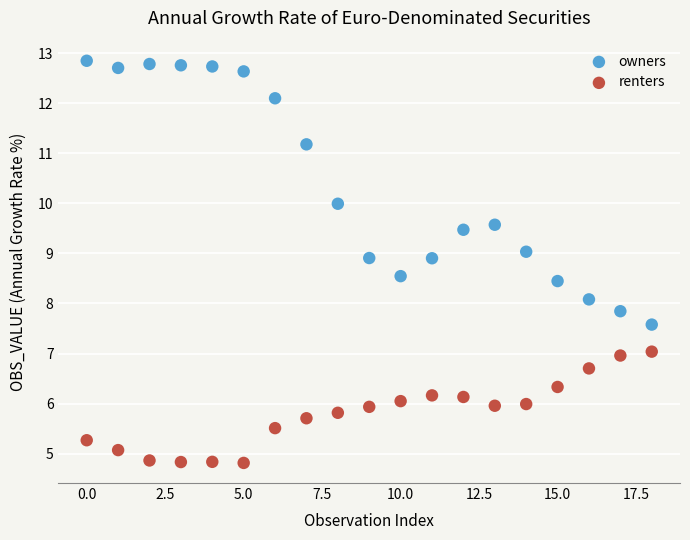

What are all the series names shown in the legend?

owners, renters